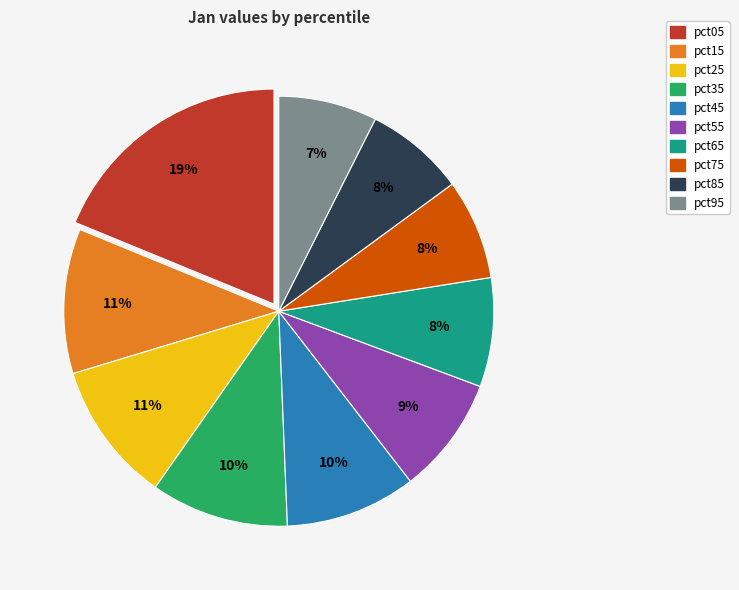

Count the number of slices in the pie.

10